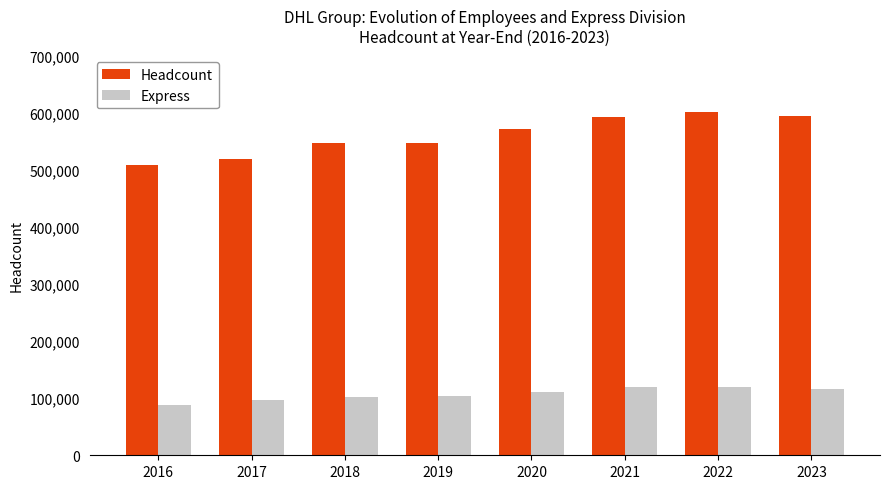

What is the minimum value shown in the chart?

88409